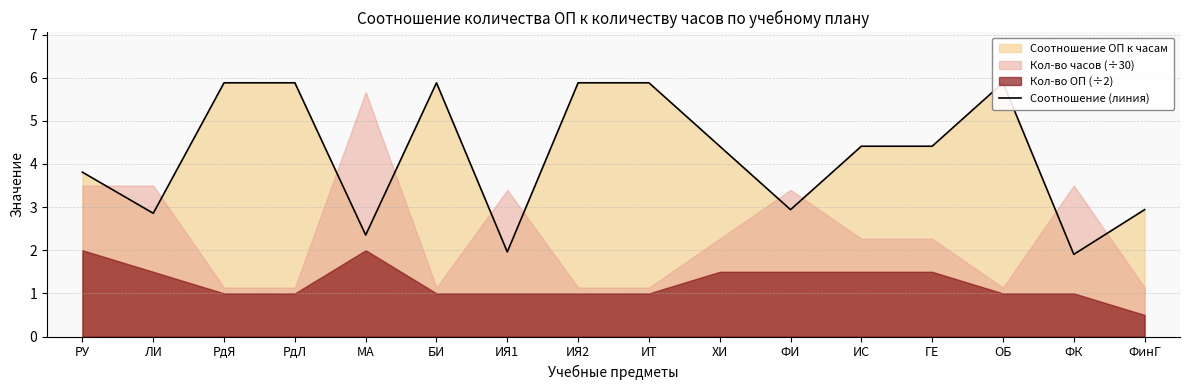

Reading left to right, transcribe all the data shown in this chart.

3.8	2.9	5.9	5.9	2.4	5.9	2.0	5.9	5.9	4.4	2.9	4.4	4.4	5.9	1.9	2.9